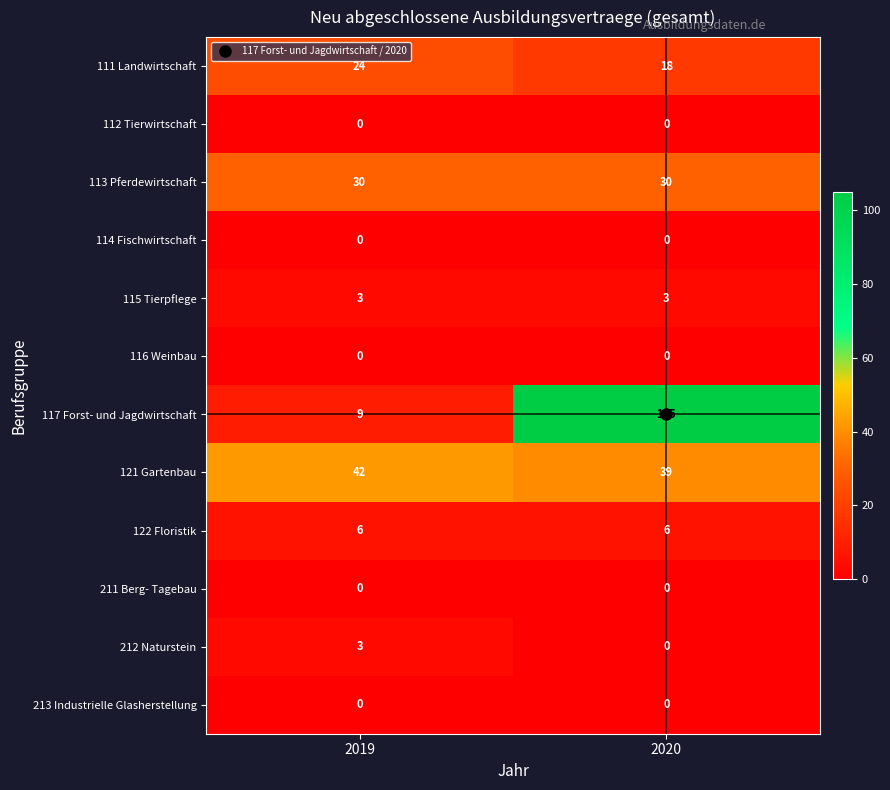

Which category has the highest value in the 212 Naturstein series?

2019